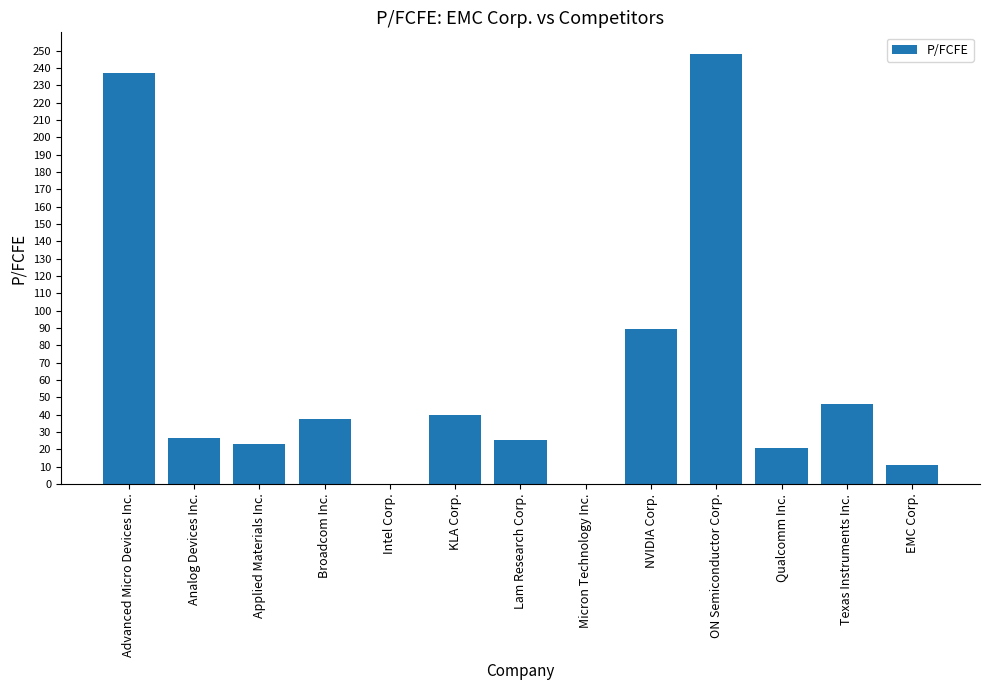

What is the change in value from Broadcom Inc. to NVIDIA Corp.?

+52.2